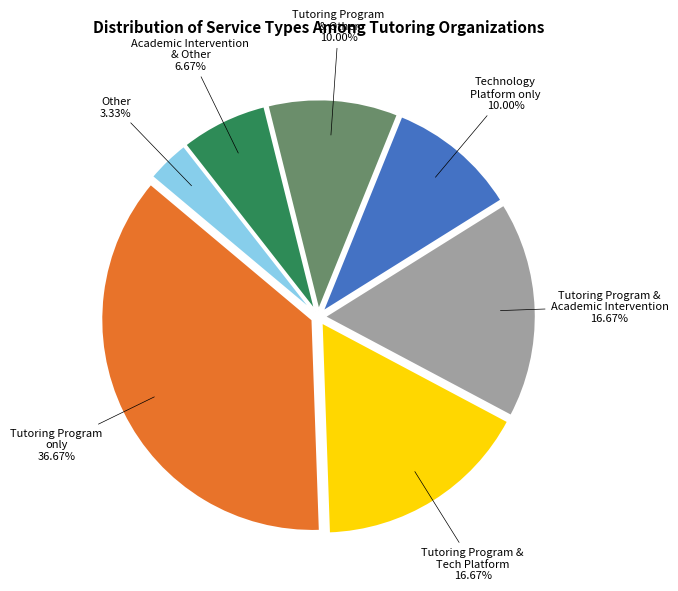

How many segments does this pie chart have?

7